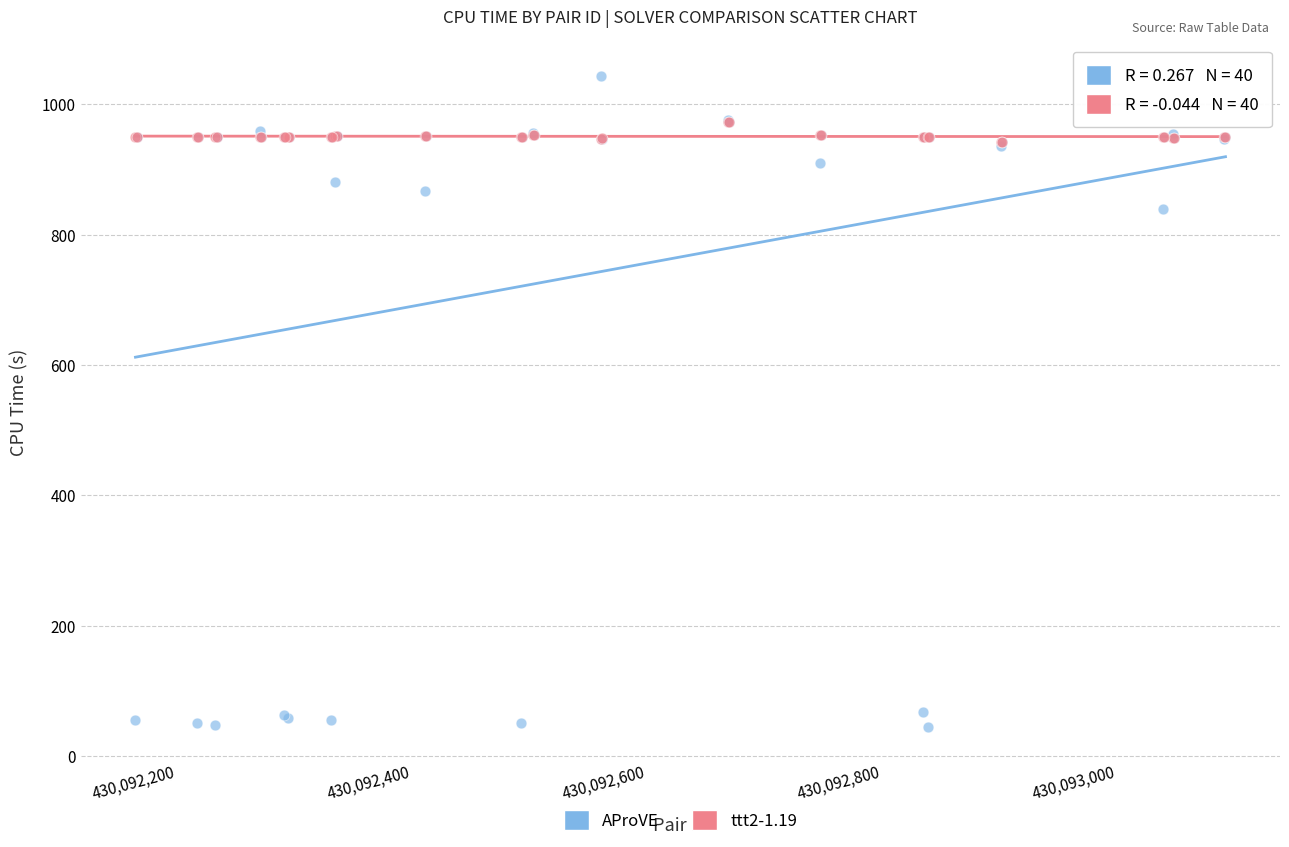

In the AProVE series, what Y value is closest to 544?

839.2